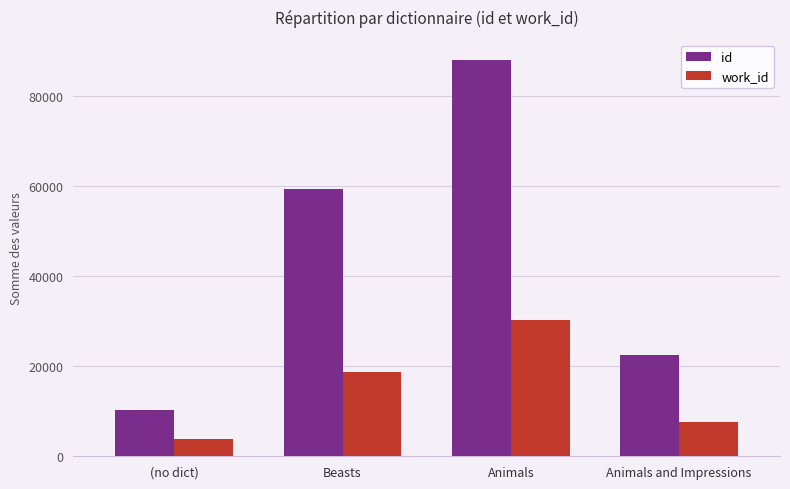

Is it true that work_id equals 3920 at (no dict)?

True